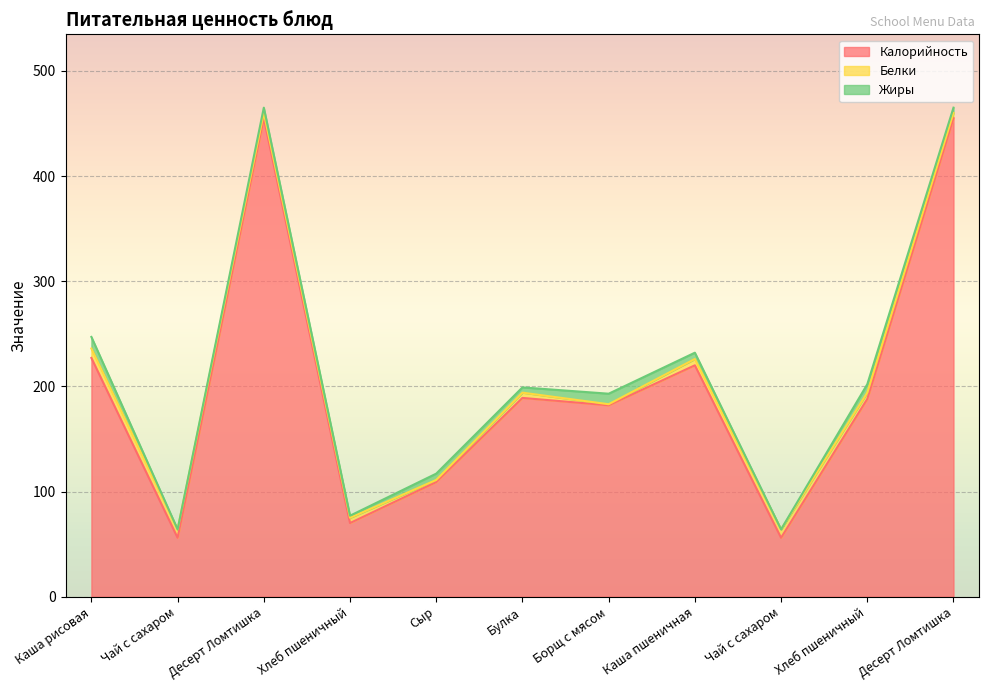

What is the label of the 2nd point from the right?

Хлеб пшеничный